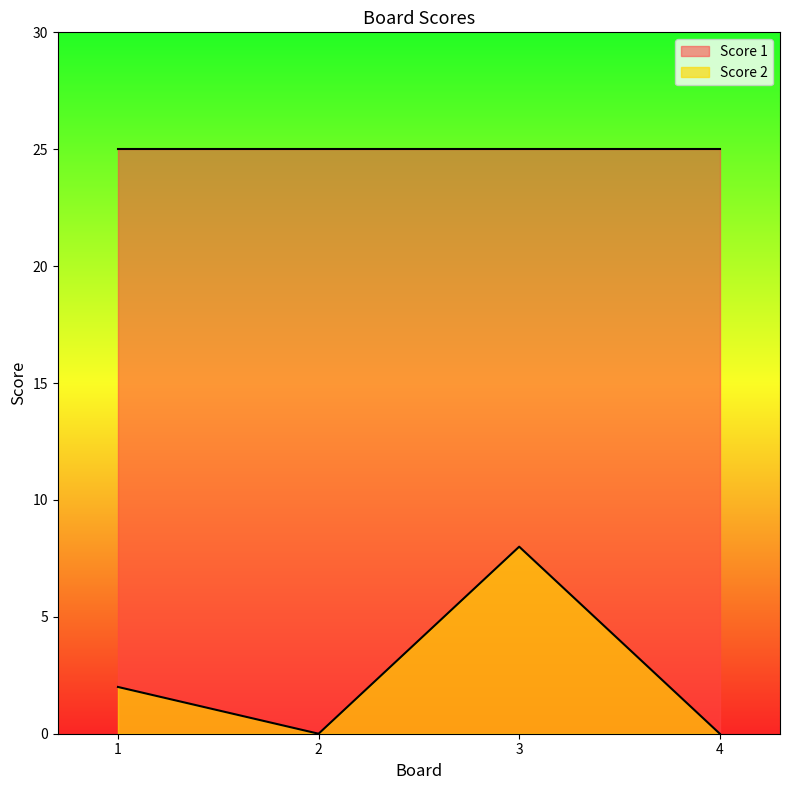

How many interior local peaks (higher than both neighbors) does the data have?

1